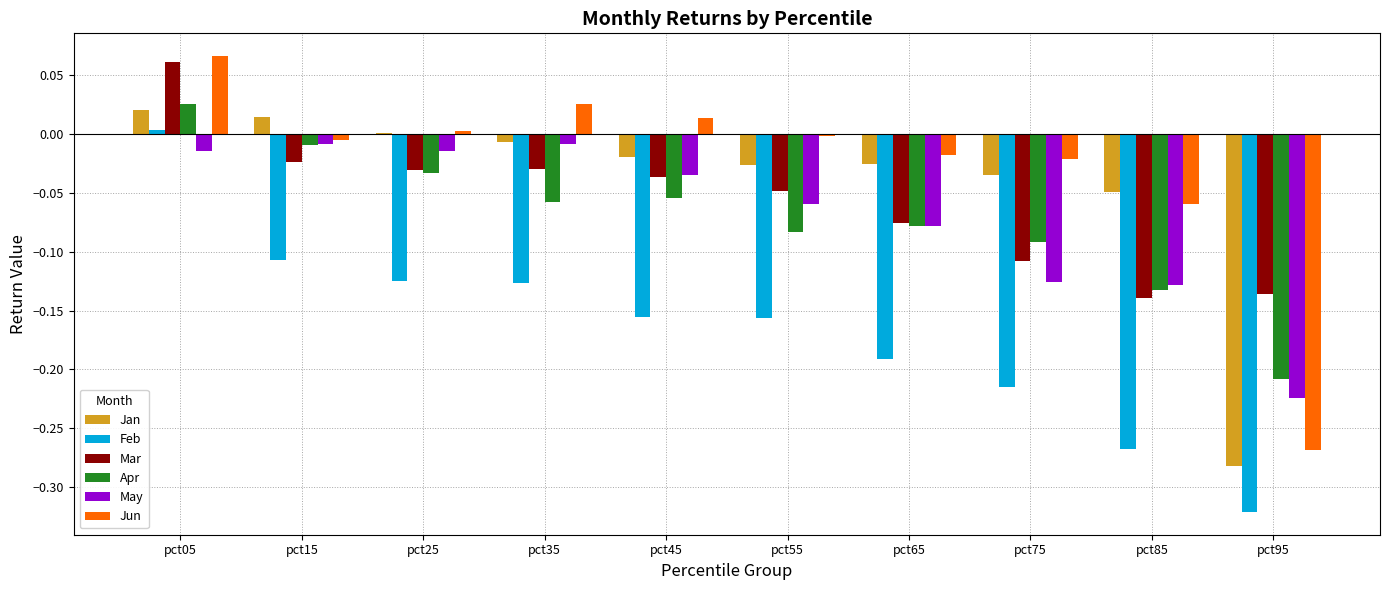

What is the total value across all series at pct75?

-0.6